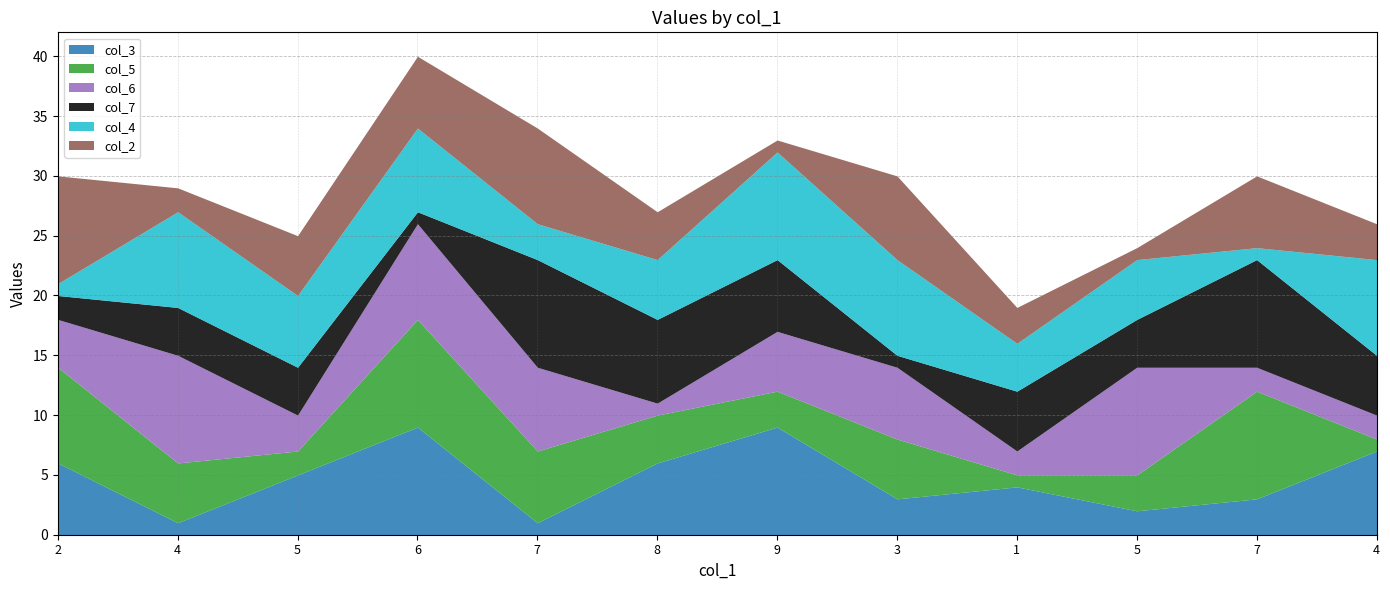

What is the total value across all series at 5?

25